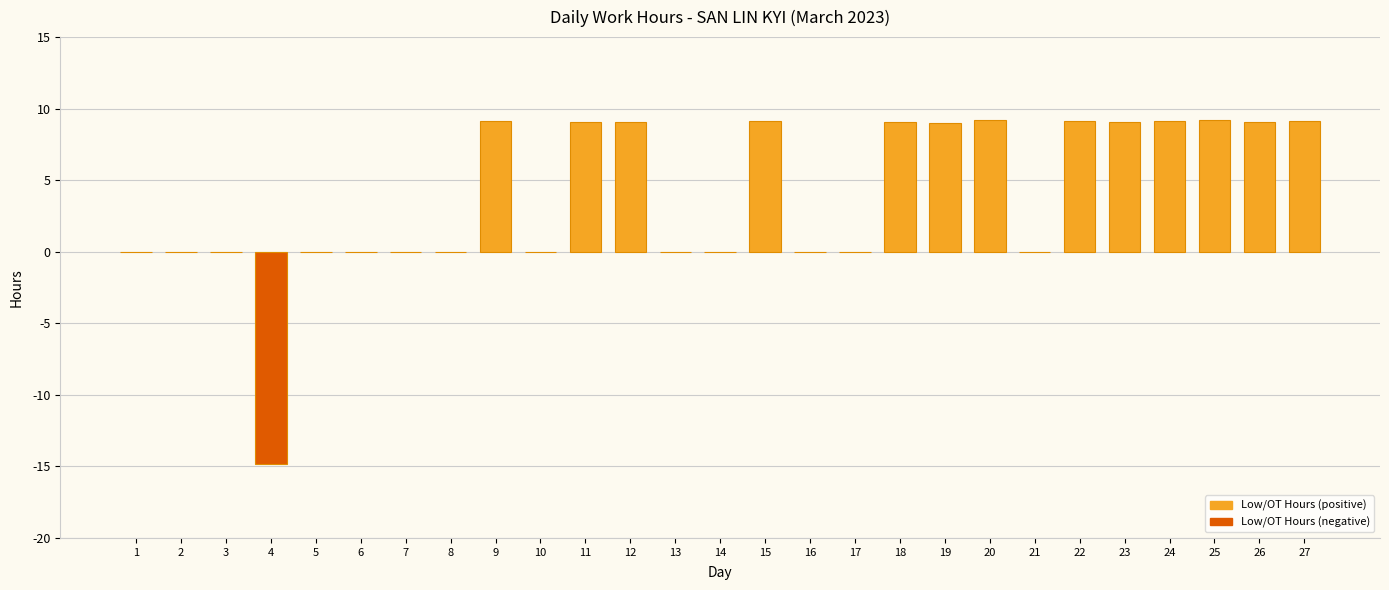

What is the maximum value shown in the chart?

9.2